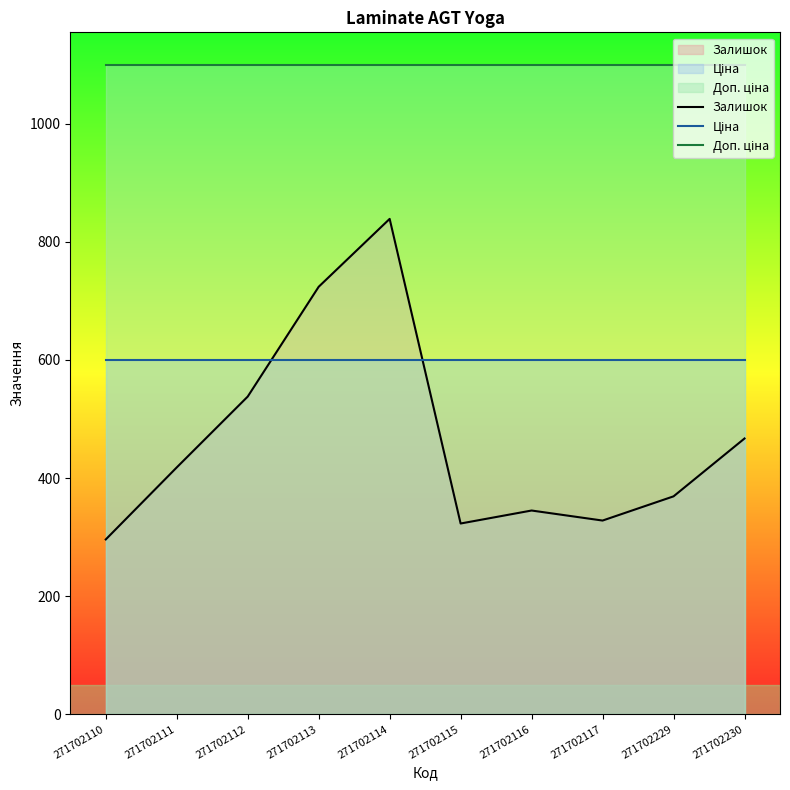

Where is the first local minimum for Залишок?

271702115